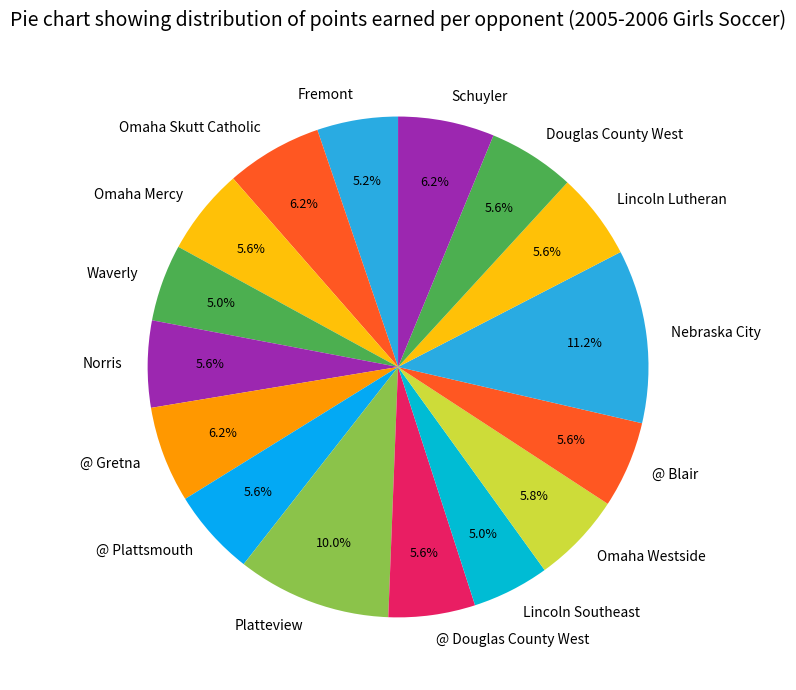

To the nearest percent, what portion does Omaha Mercy represent?

6%